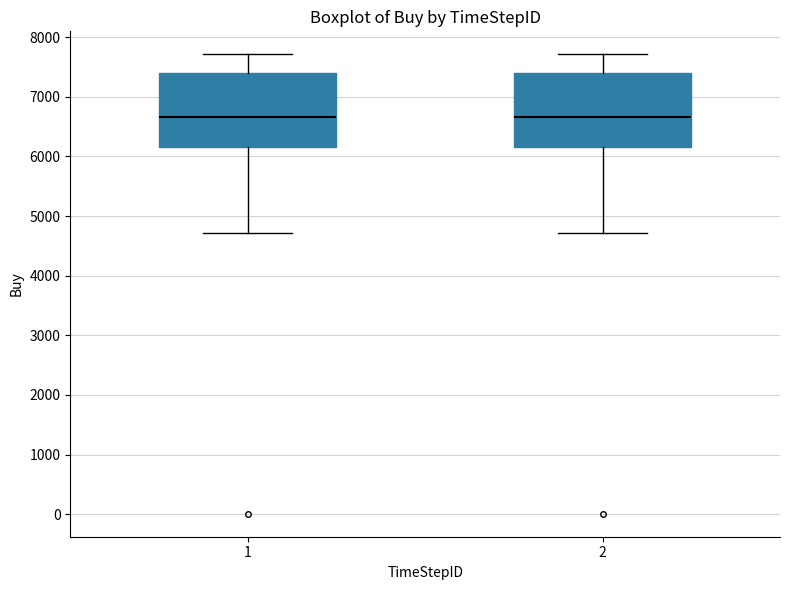

Reading left to right, transcribe this box plot: for each box, give where its median line is, the range the box spans, and where its two whiskers end, as read against the y-axis. The values are not printed on the chart, so give them approximately, as read against the axis.

1: median 6700, box 6200 to 7400, whiskers 4700 to 7700
2: median 6700, box 6200 to 7400, whiskers 4700 to 7700